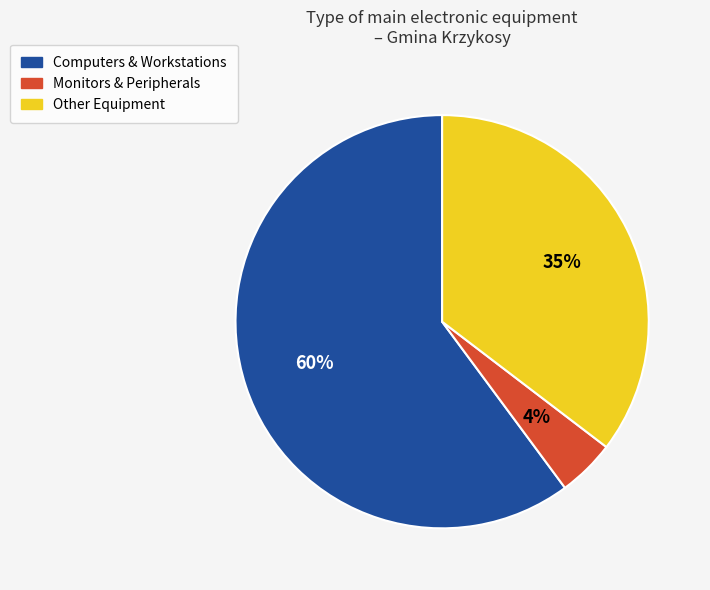

To the nearest percent, what is the average slice percentage?

33%